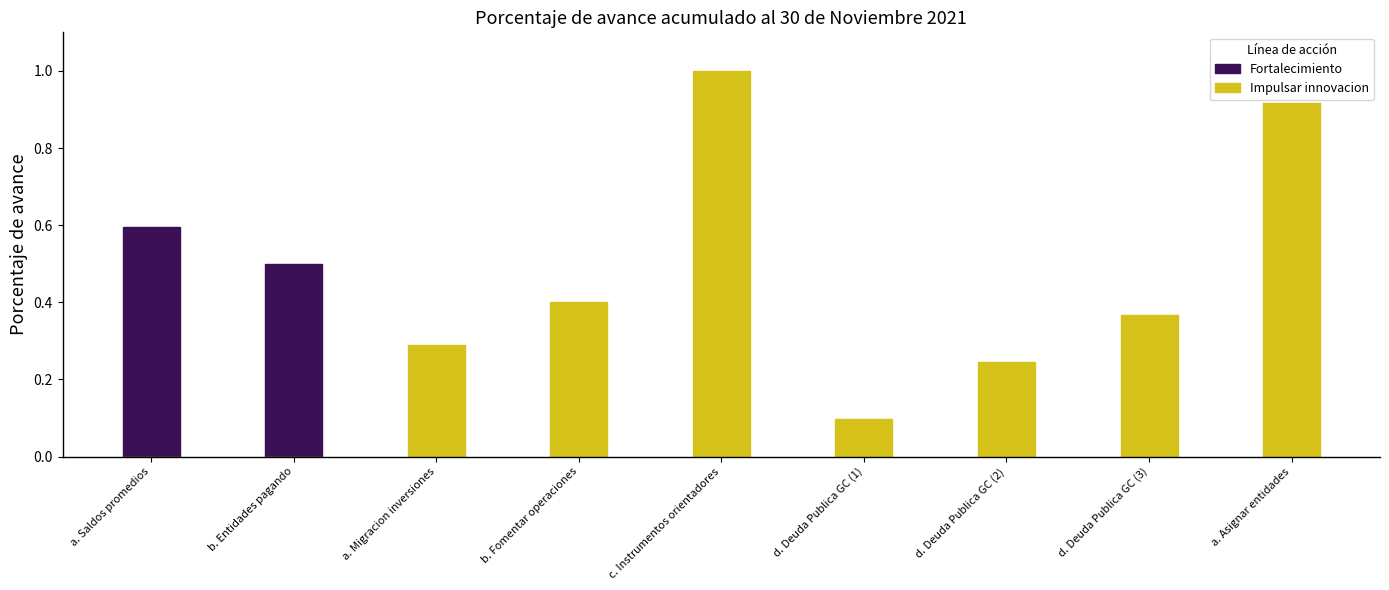

Reading right to left, what are all the values shown in this chart?

Fortalecimiento: a. Asignar entidades=0.0	d. Deuda Publica GC (3)=0.0	d. Deuda Publica GC (2)=0.0	d. Deuda Publica GC (1)=0.0	c. Instrumentos orientadores=0.0	b. Fomentar operaciones=0.0	a. Migracion inversiones=0.0	b. Entidades pagando=0.5	a. Saldos promedios=0.6
Impulsar innovacion: a. Asignar entidades=0.9	d. Deuda Publica GC (3)=0.4	d. Deuda Publica GC (2)=0.2	d. Deuda Publica GC (1)=0.1	c. Instrumentos orientadores=1.0	b. Fomentar operaciones=0.4	a. Migracion inversiones=0.3	b. Entidades pagando=0.0	a. Saldos promedios=0.0